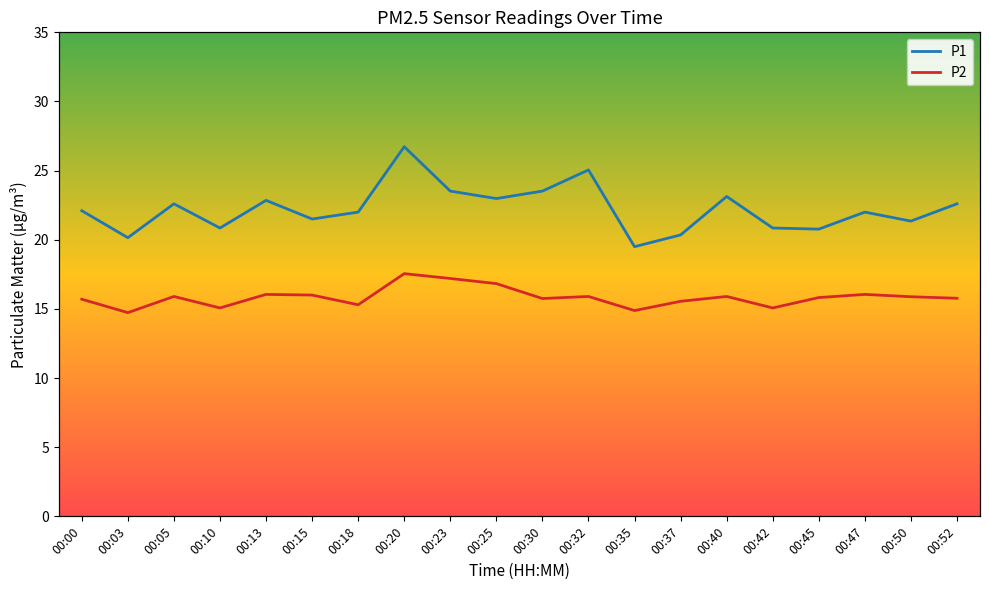

The value of P1 at 00:42 is 20.9. True or false?

True